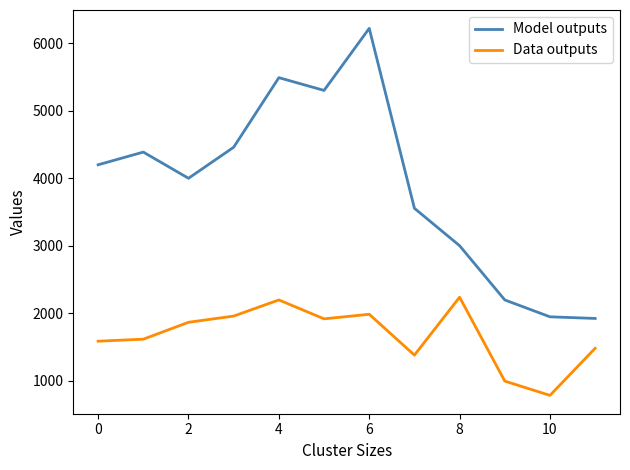

What is the difference between the maximum and minimum values in the Data outputs series?

1453.6